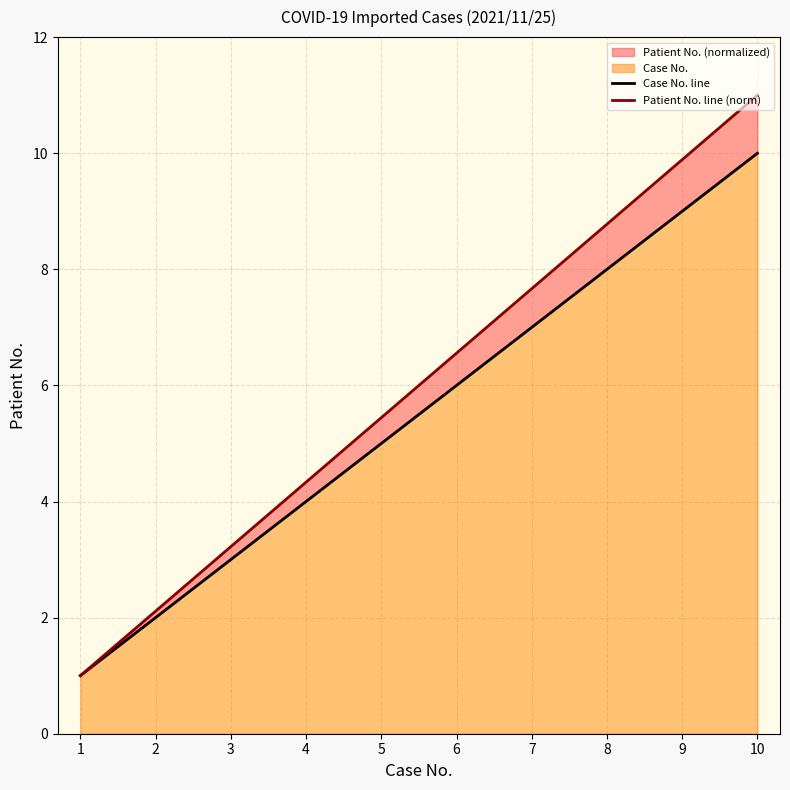

At which label does Case No. line reach its peak?

10